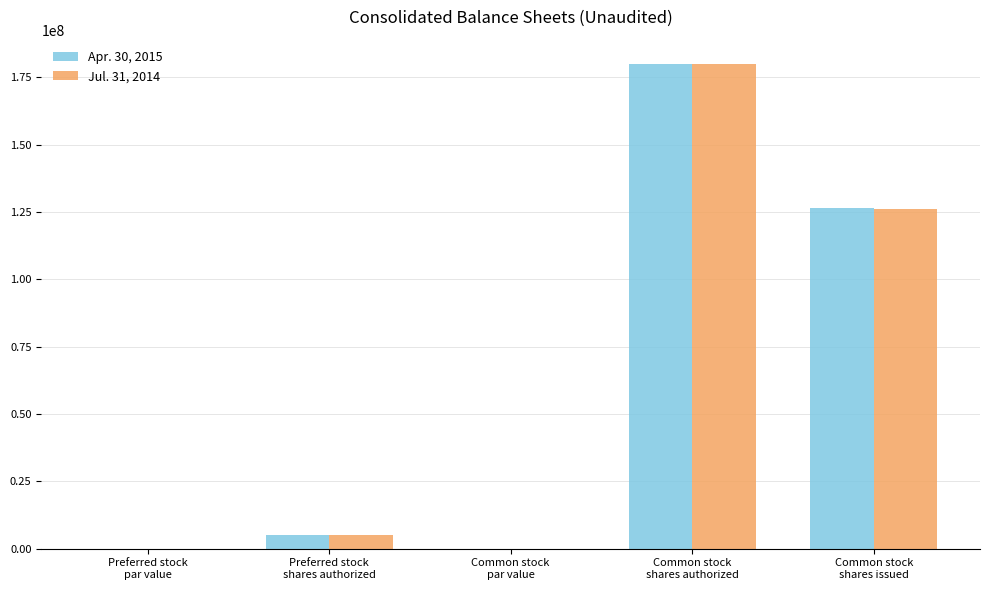

What is the sum of the Jul. 31, 2014 values at Common stock
shares authorized and Preferred stock
shares authorized?

185000000.0